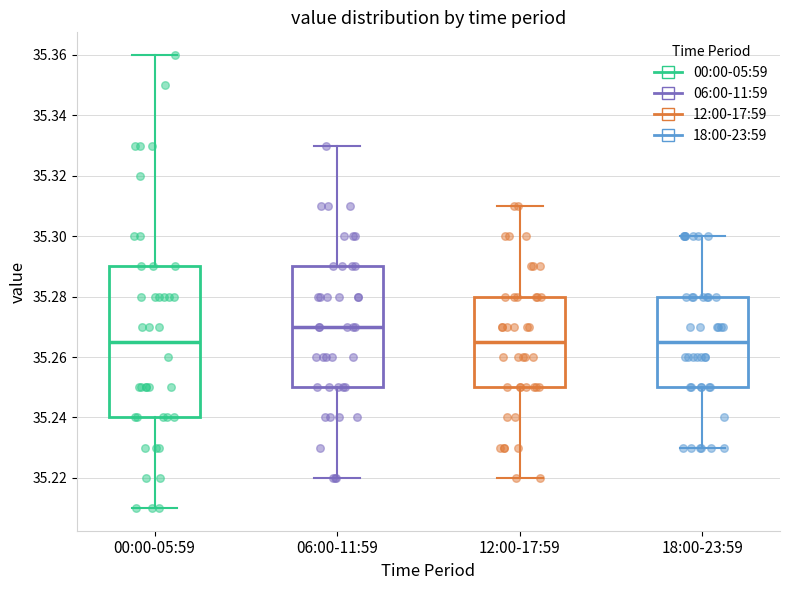

Comparing the boxes themselves (not the whiskers), which one is the tallest?

00:00-05:59